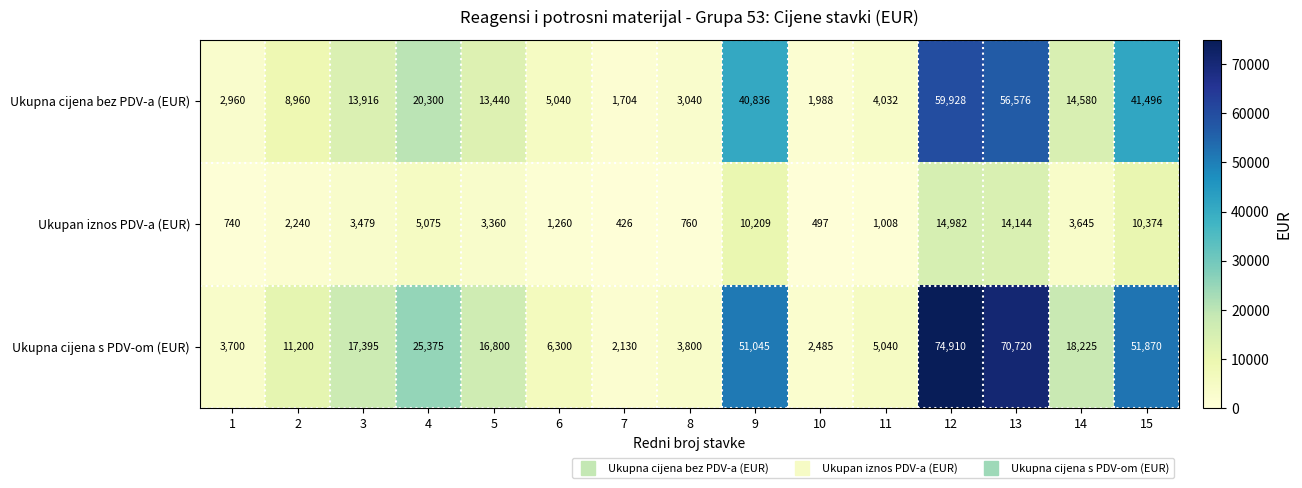

The value of Ukupna cijena bez PDV-a (EUR) at 11 is 4032. True or false?

True